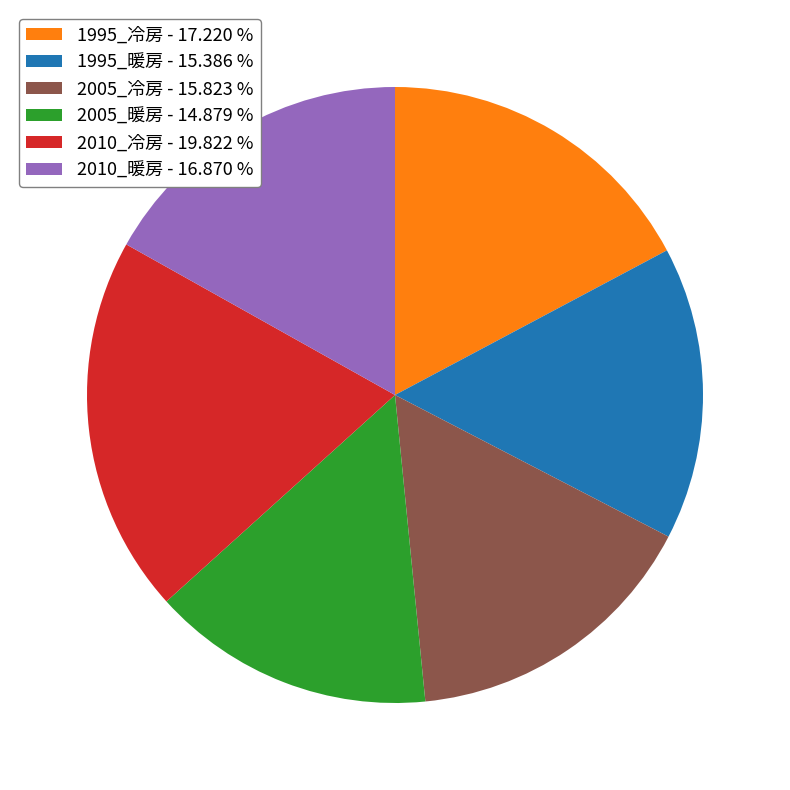

Between 2010_暖房 - 16.870 % and 2005_暖房 - 14.879 %, which is larger?

2010_暖房 - 16.870 %